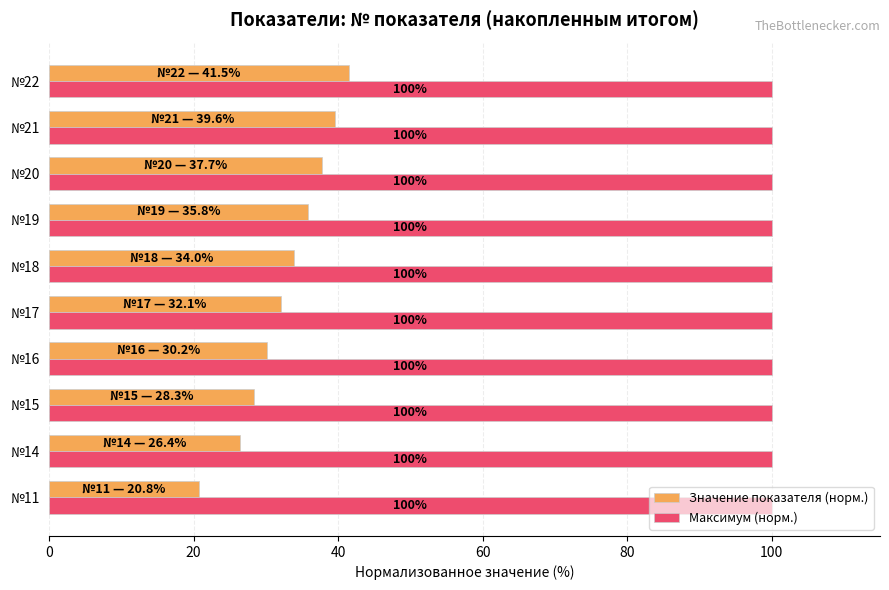

At which category is the sum across all series the highest?

№22